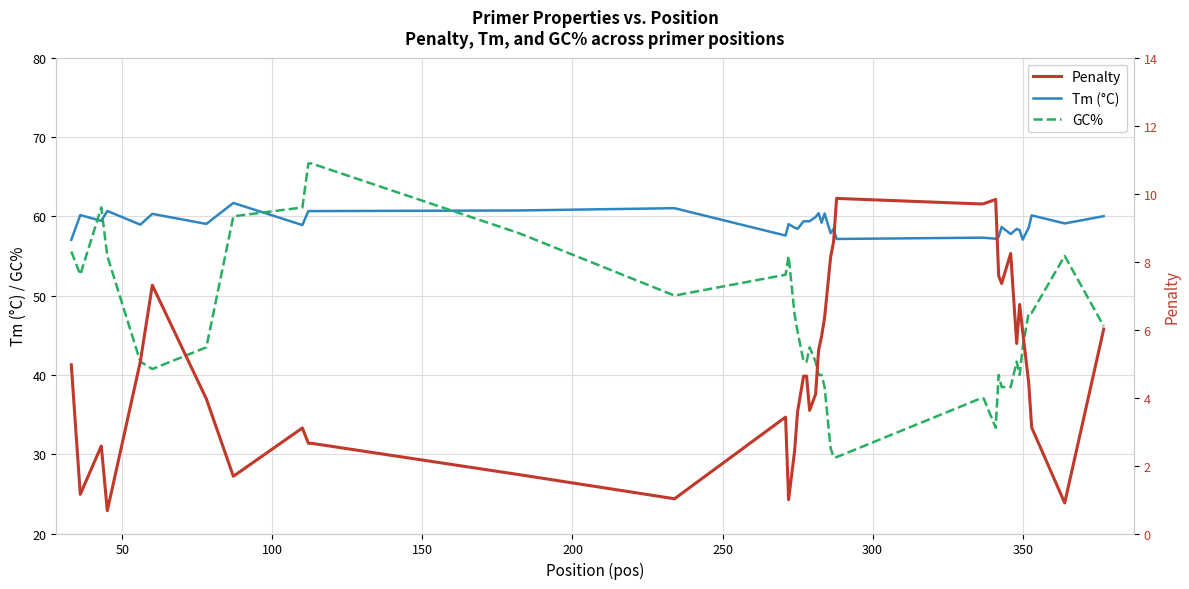

Which series has the widest spread of values?

GC%